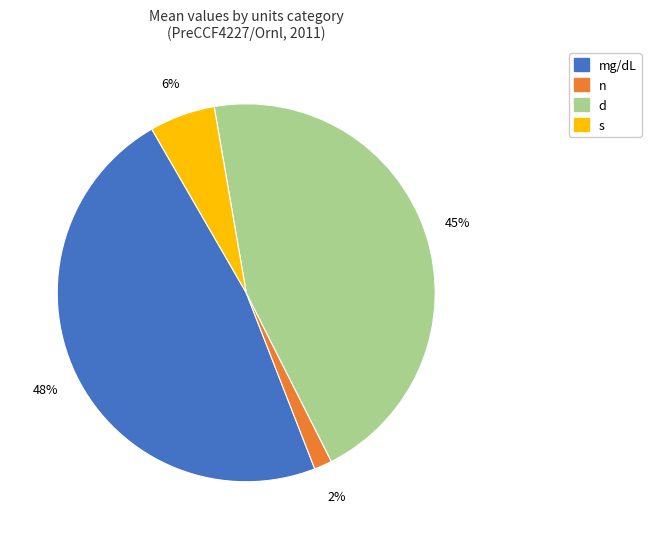

How many slices are in this pie chart?

4